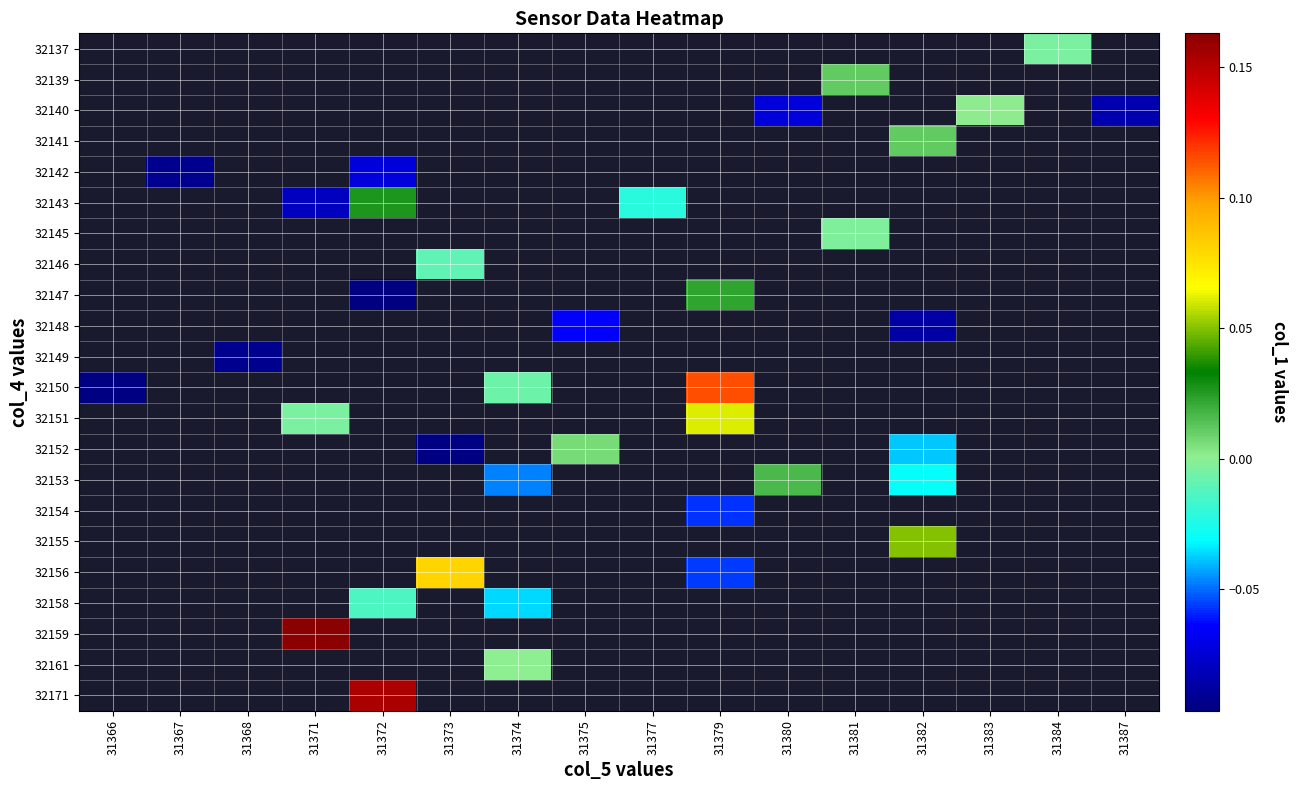

What is the smallest value displayed?

-0.1